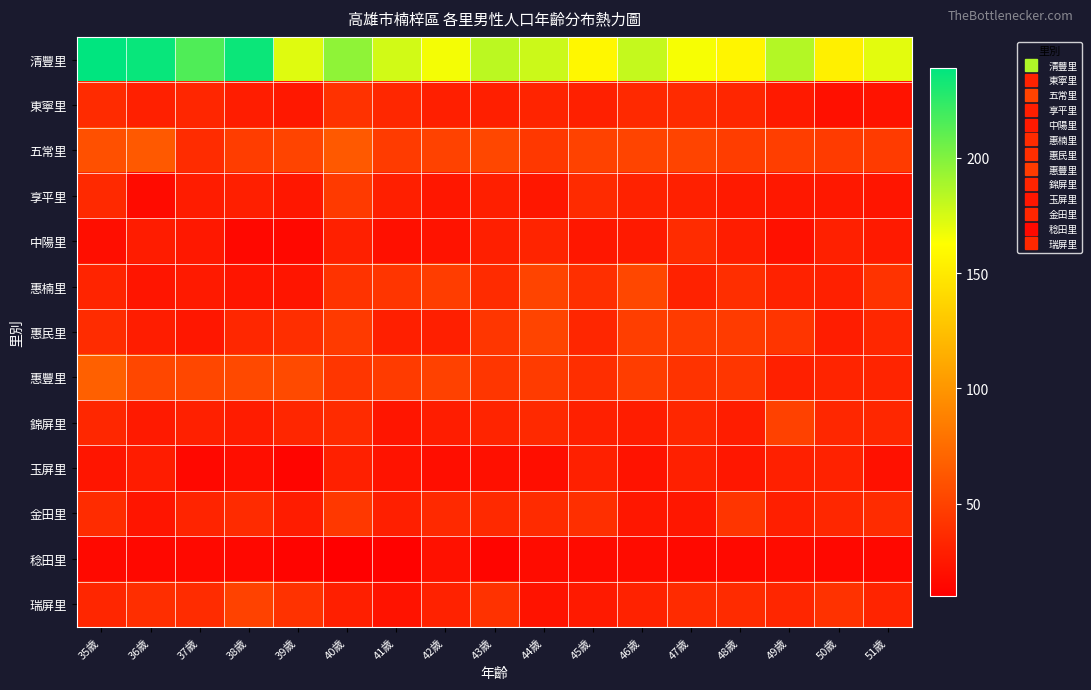

Between 41歲 and 37歲, which is larger?

37歲